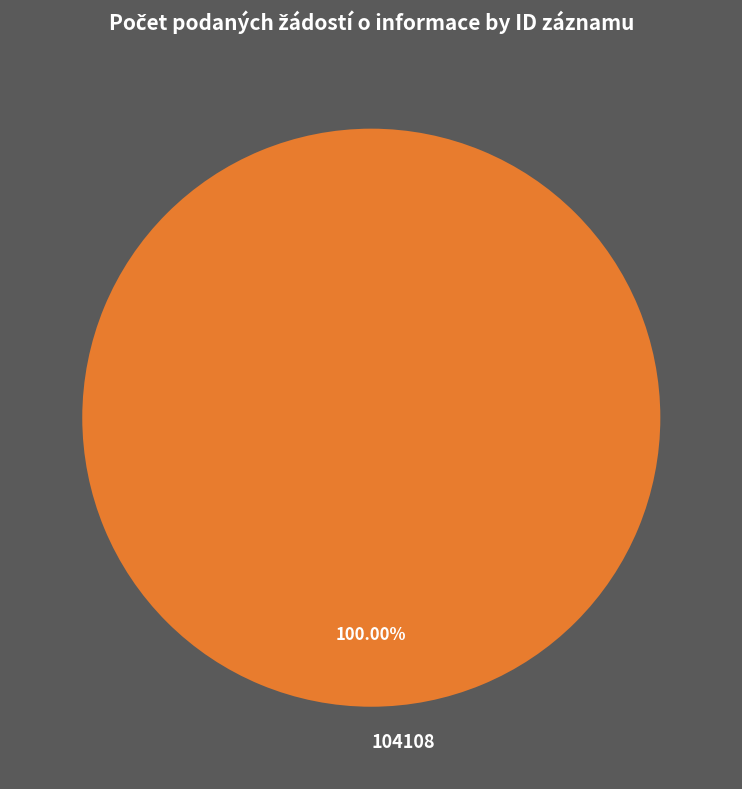

Count the number of slices in the pie.

1